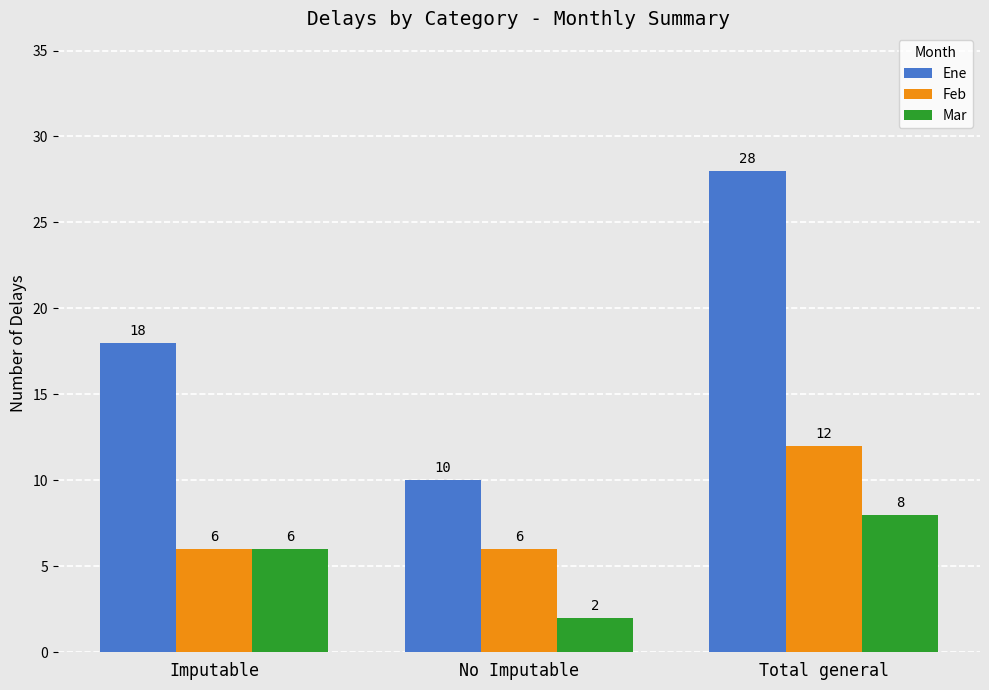

What are all the series names shown in the legend?

Ene, Feb, Mar